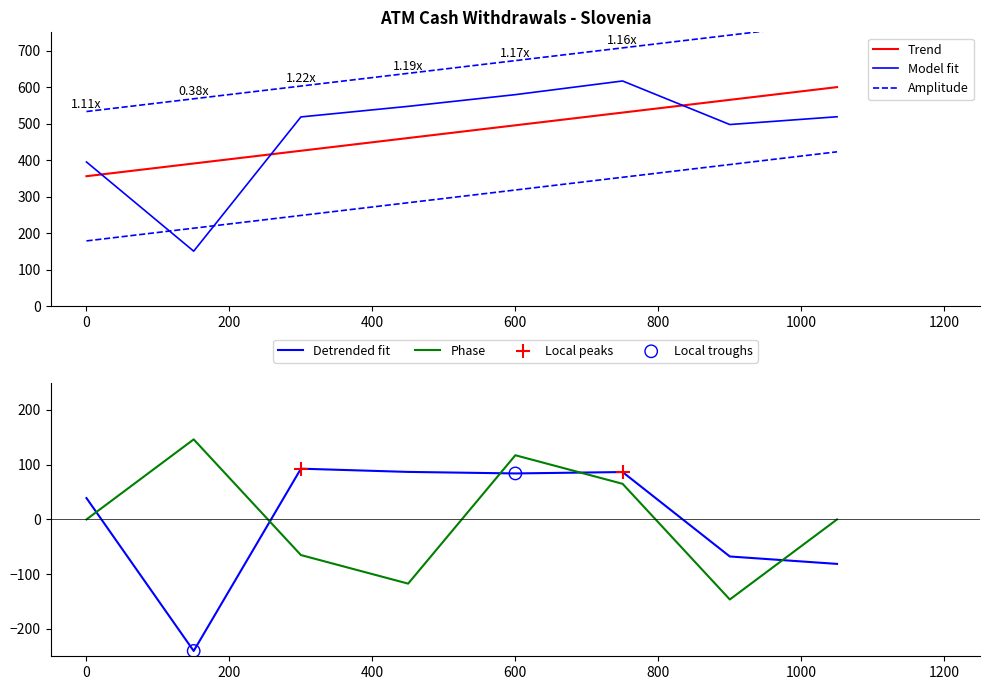

The Phase series shows 52.0 at 600. True or false?

False